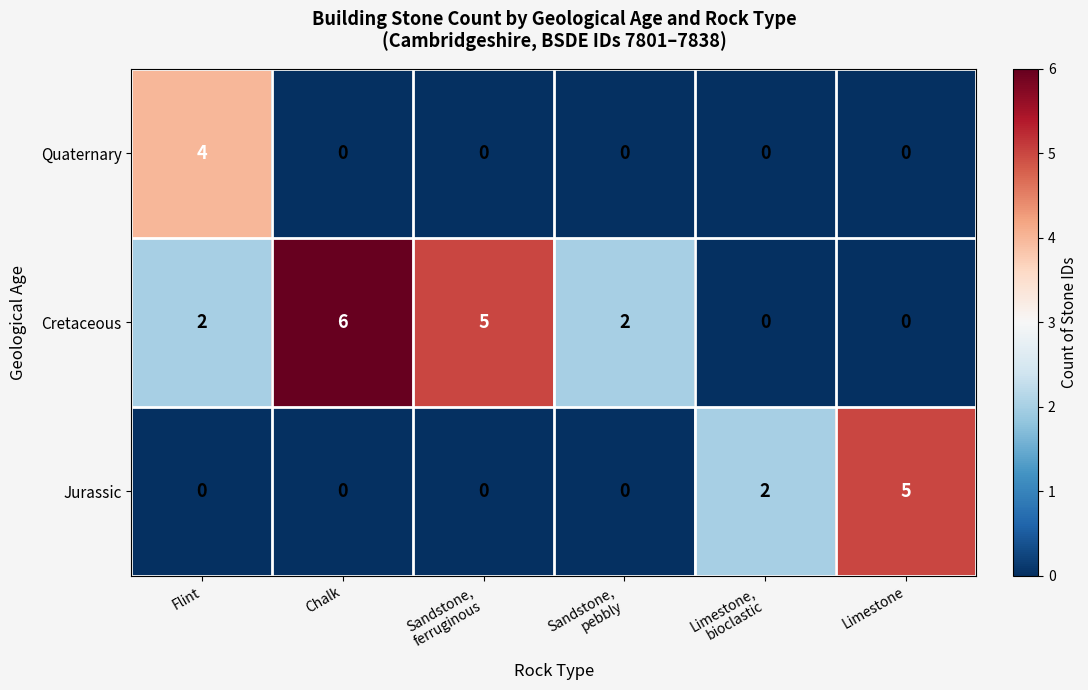

Reading left to right, extract all data points from this chart.

Quaternary: 4	0	0	0	0	0
Cretaceous: 2	6	5	2	0	0
Jurassic: 0	0	0	0	2	5